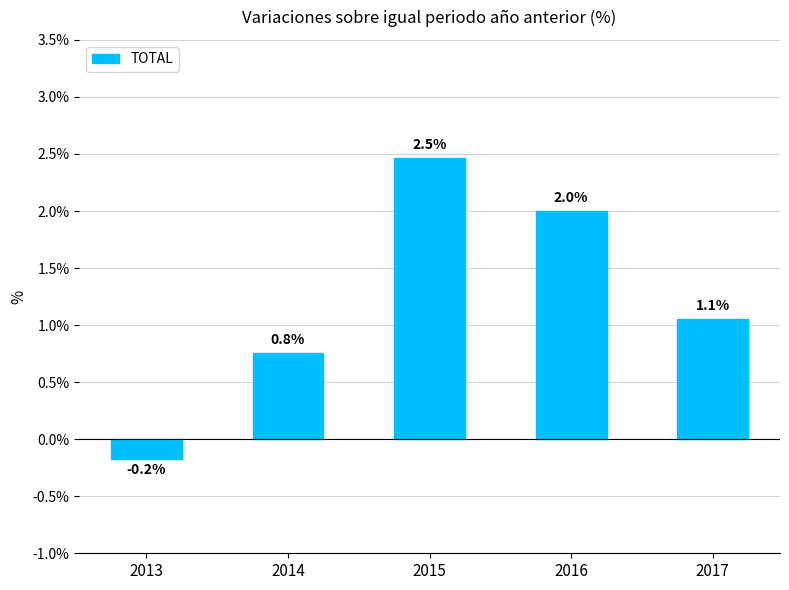

What is the value of the 1st bar from the left?

-0.2